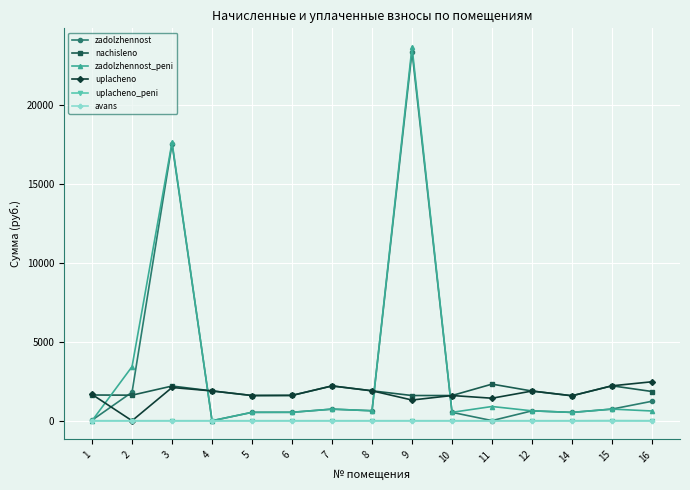

True or false: zadolzhennost_peni has more than 0 interior local peaks.

True